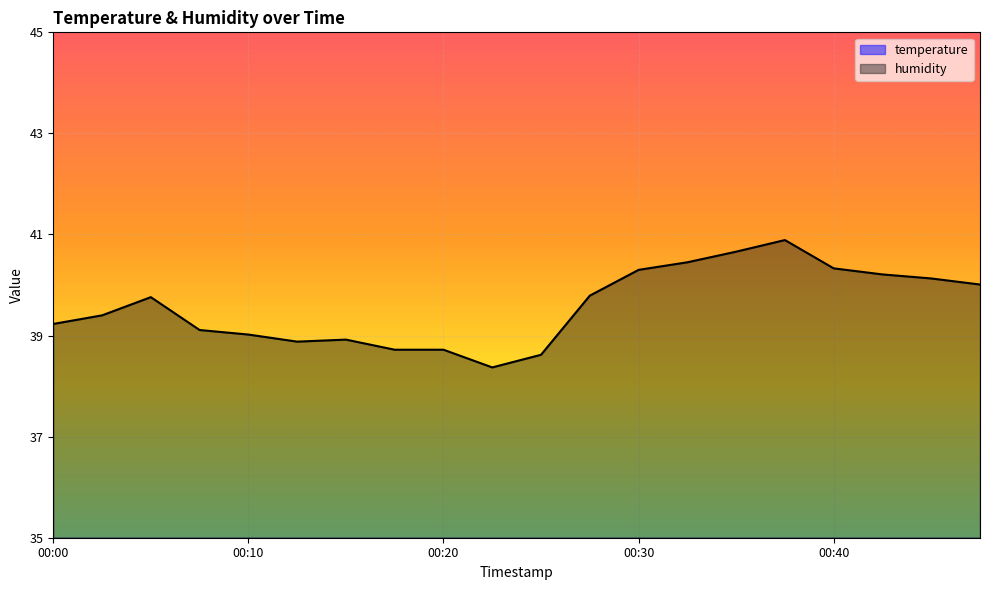

Which has a higher value, 00:20 or 00:22?

00:20